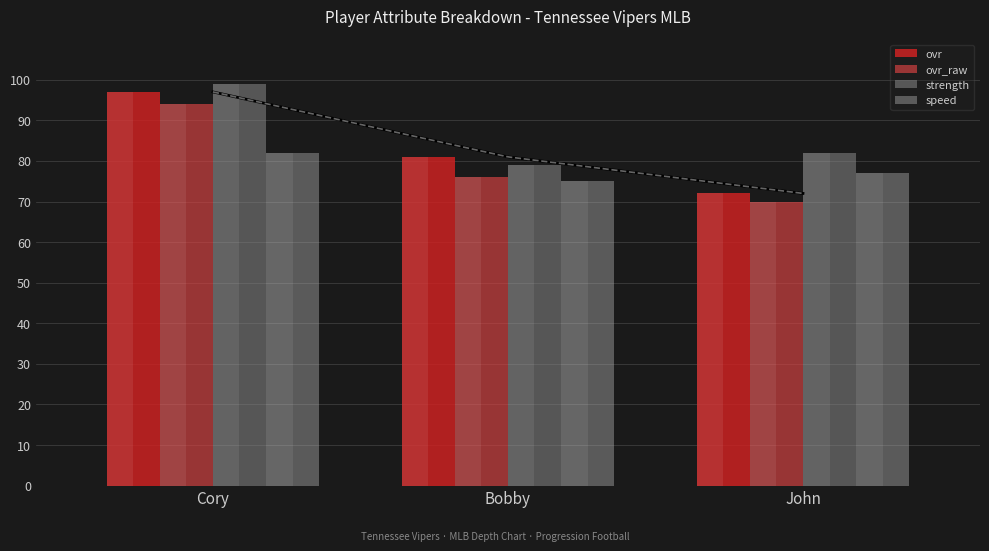

What is the minimum value shown in the chart?

70